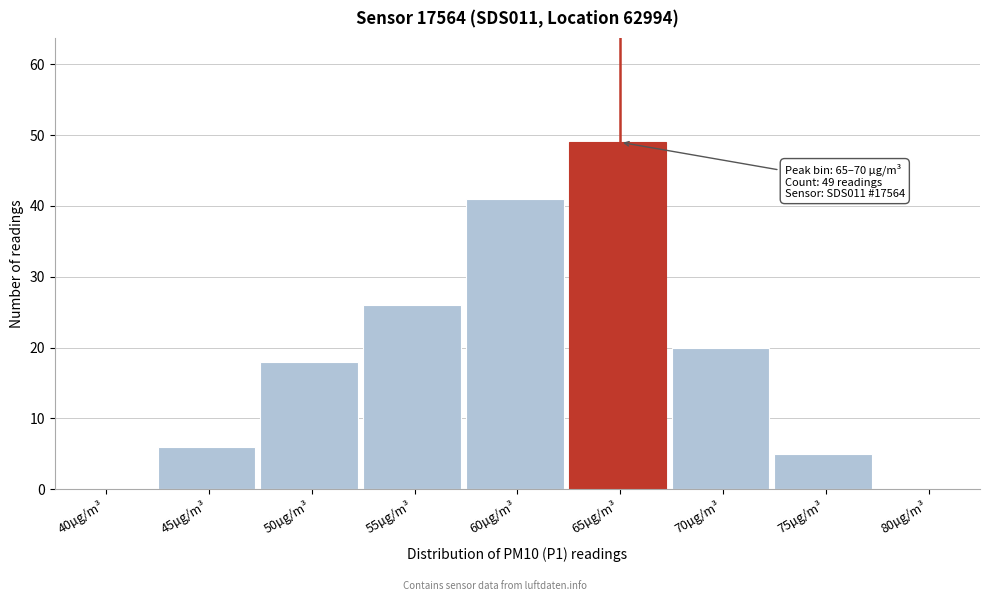

Reading right to left, list all the values displayed in this chart.

80µg/m³=0	75µg/m³=5	70µg/m³=20	65µg/m³=49	60µg/m³=41	55µg/m³=26	50µg/m³=18	45µg/m³=6	40µg/m³=0